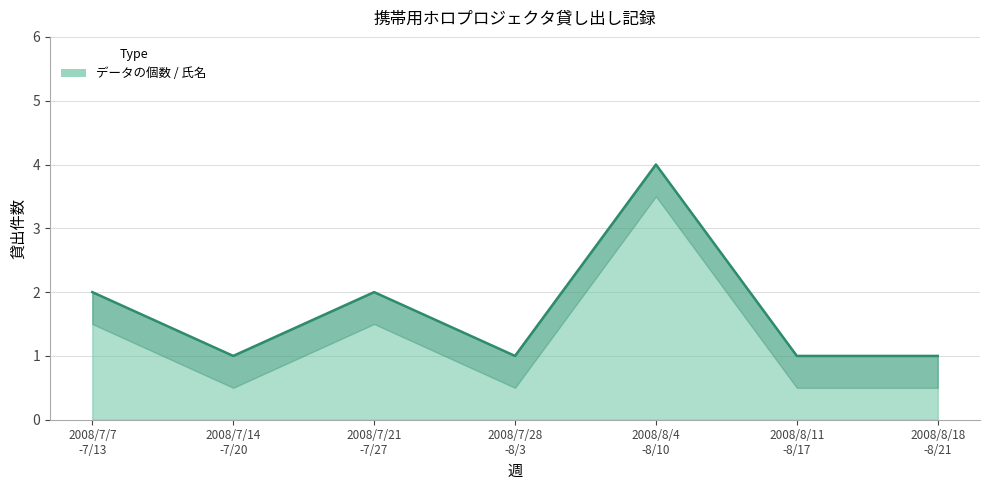

The value at 2008/8/4
-8/10 is 7. True or false?

False